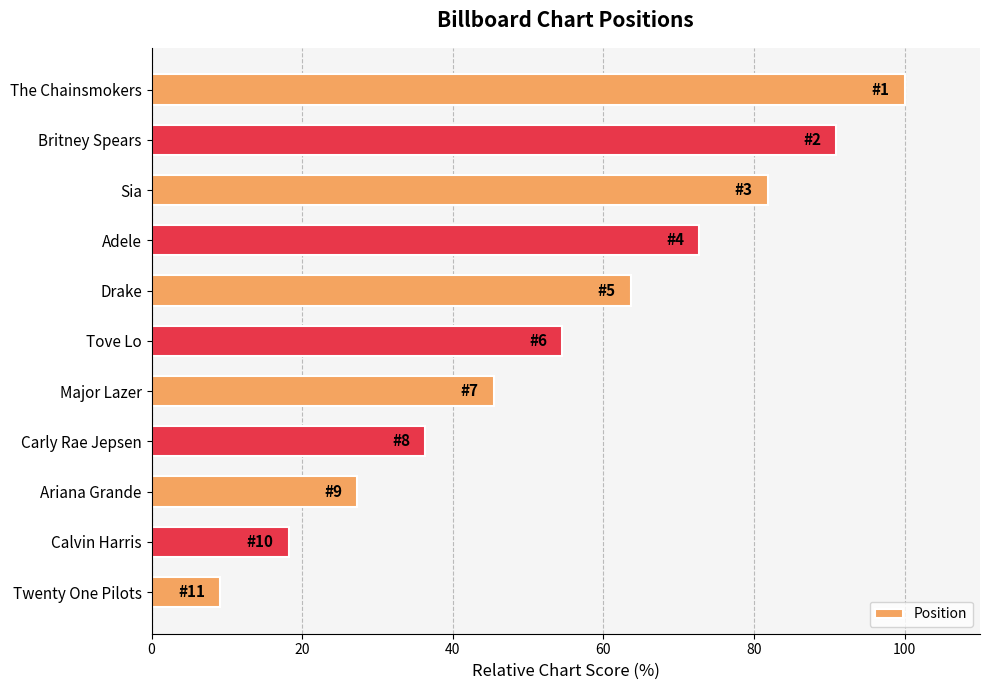

What is the smallest value displayed?

9.1